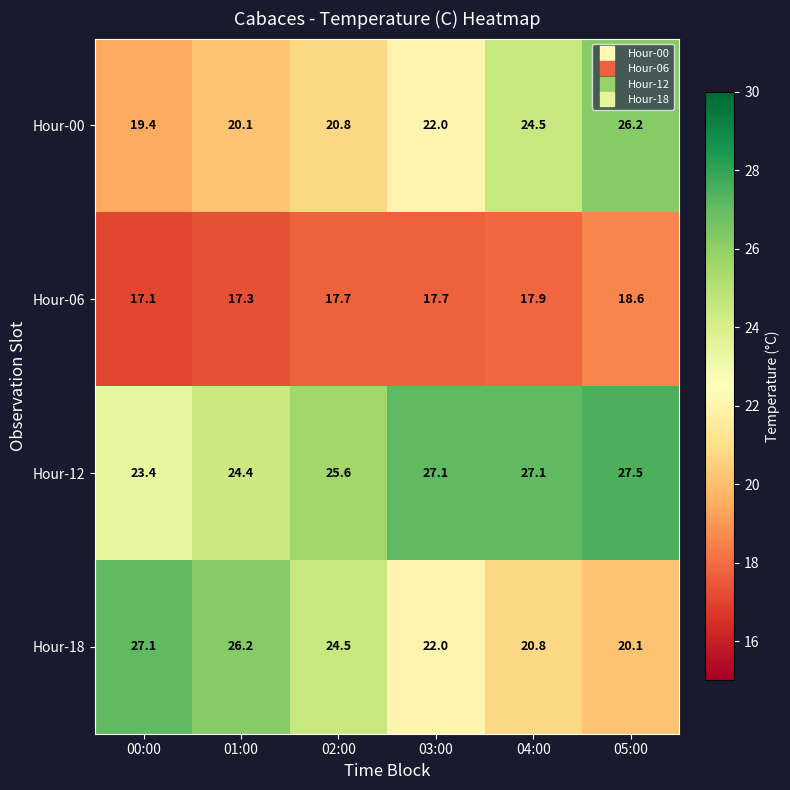

What is the total value across all series at 01:00?

88.0